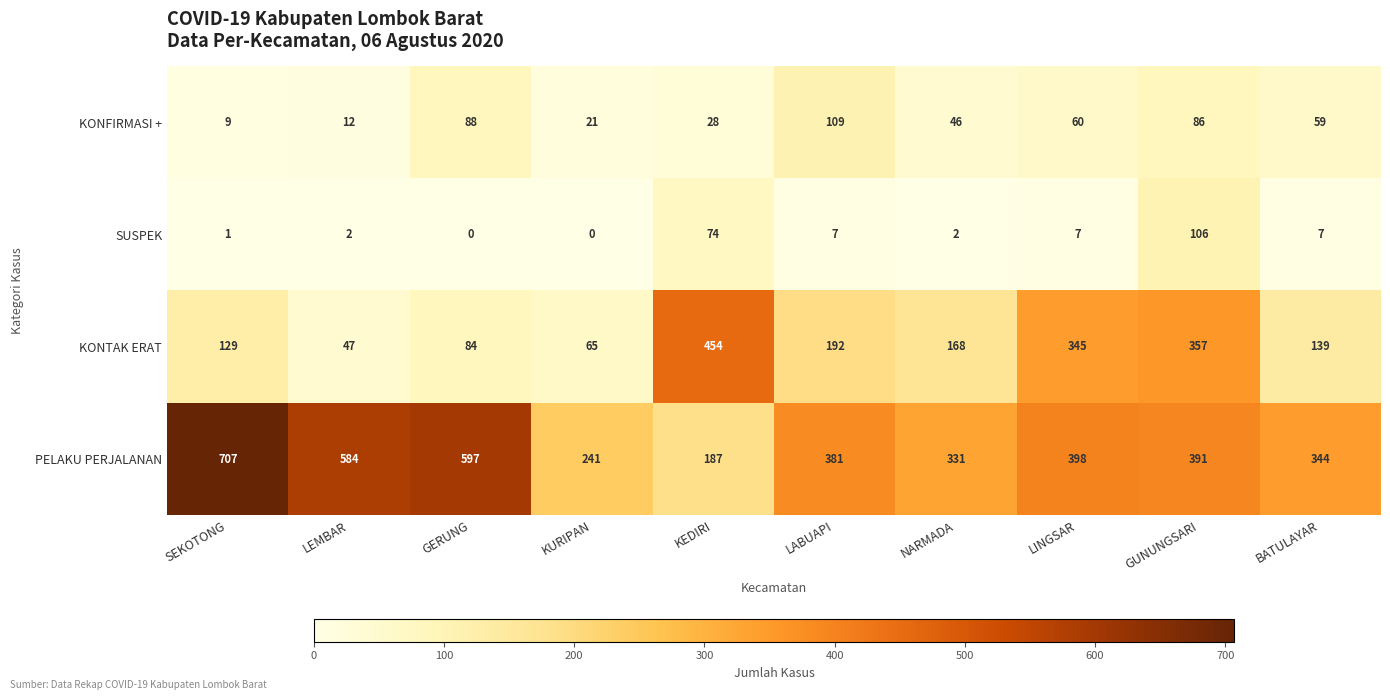

What is the sum of all SUSPEK values?

206